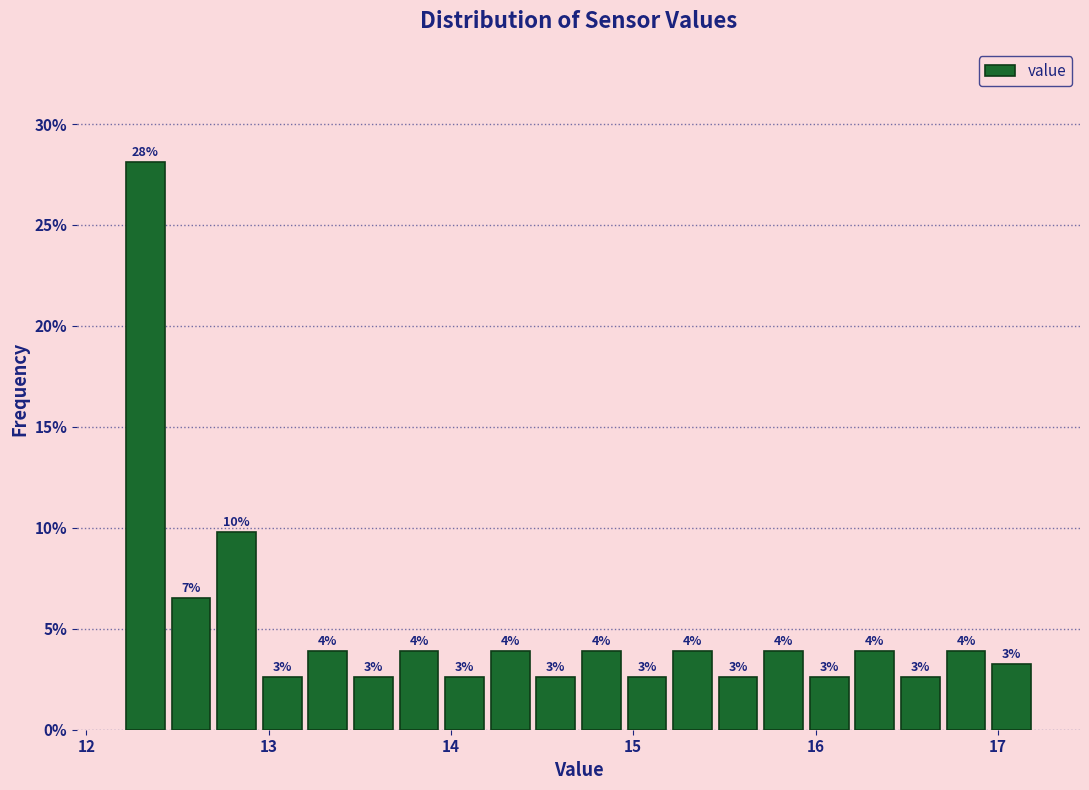

Read against the x-axis, roughly where is the centre of the tallest bar?

12.3